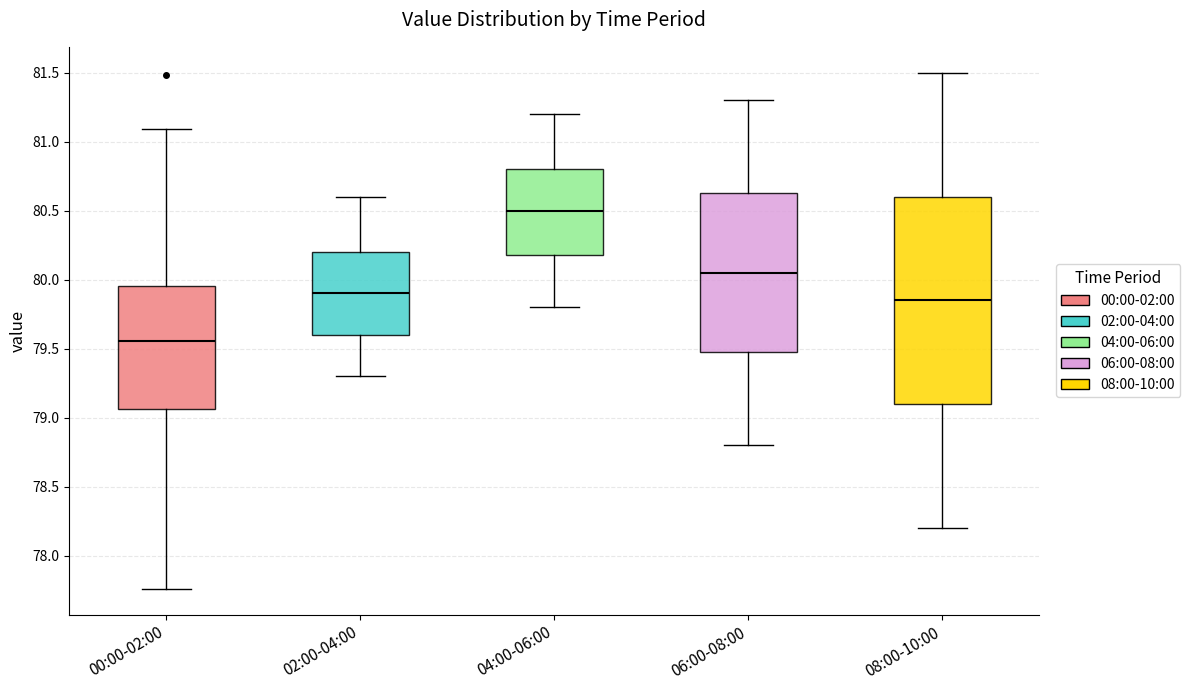

Which box is the tallest, from its lower edge to its upper edge?

08:00-10:00